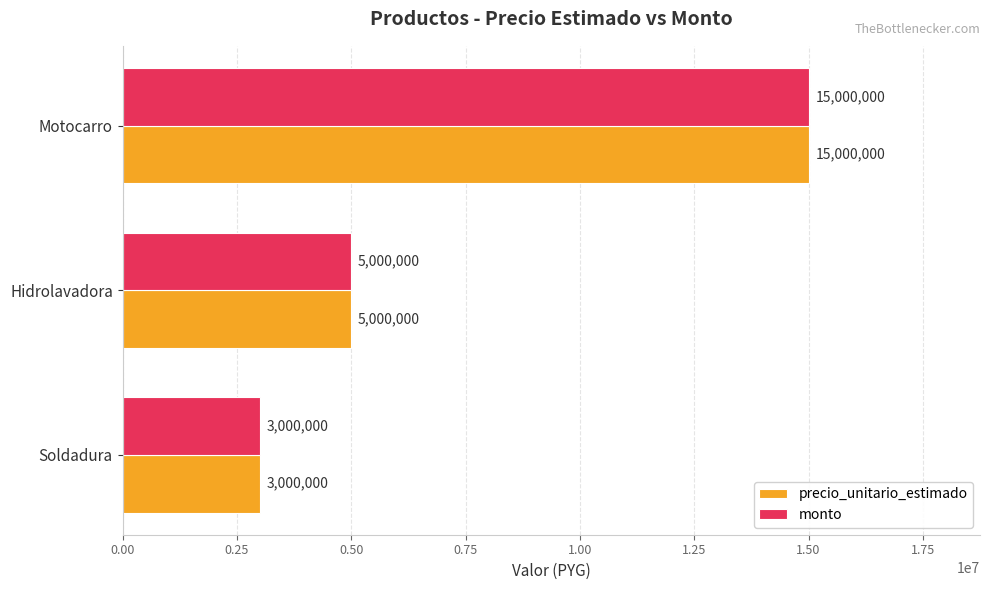

At which category does the chart reach its peak across all series?

Motocarro